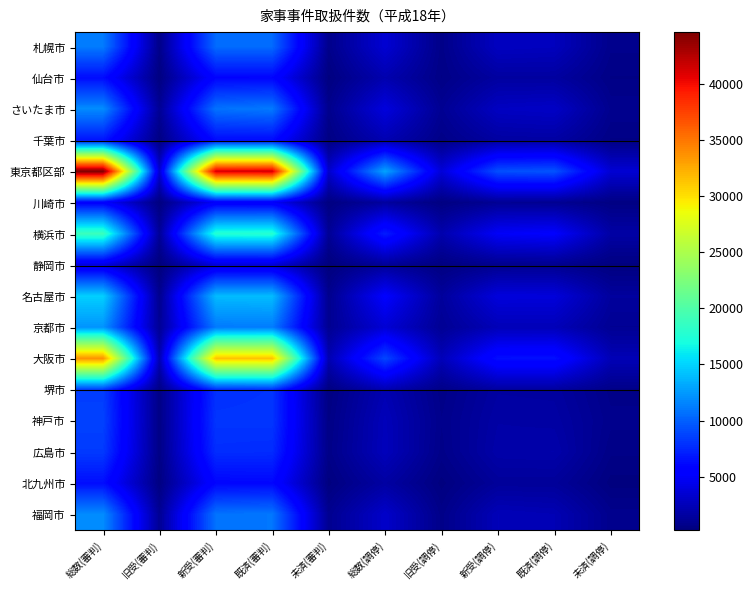

At which category does the chart reach its peak across all series?

総数(審判)